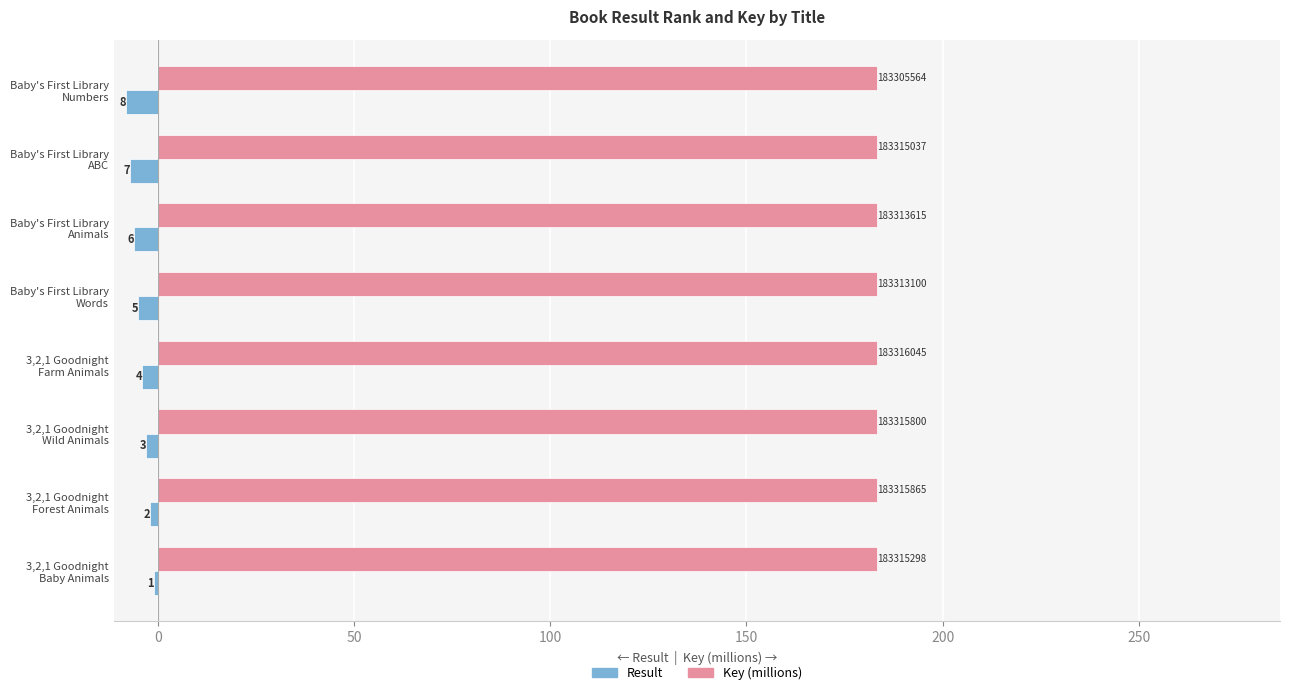

What is the value of the Result bar at the 7th from the left?

-7.0